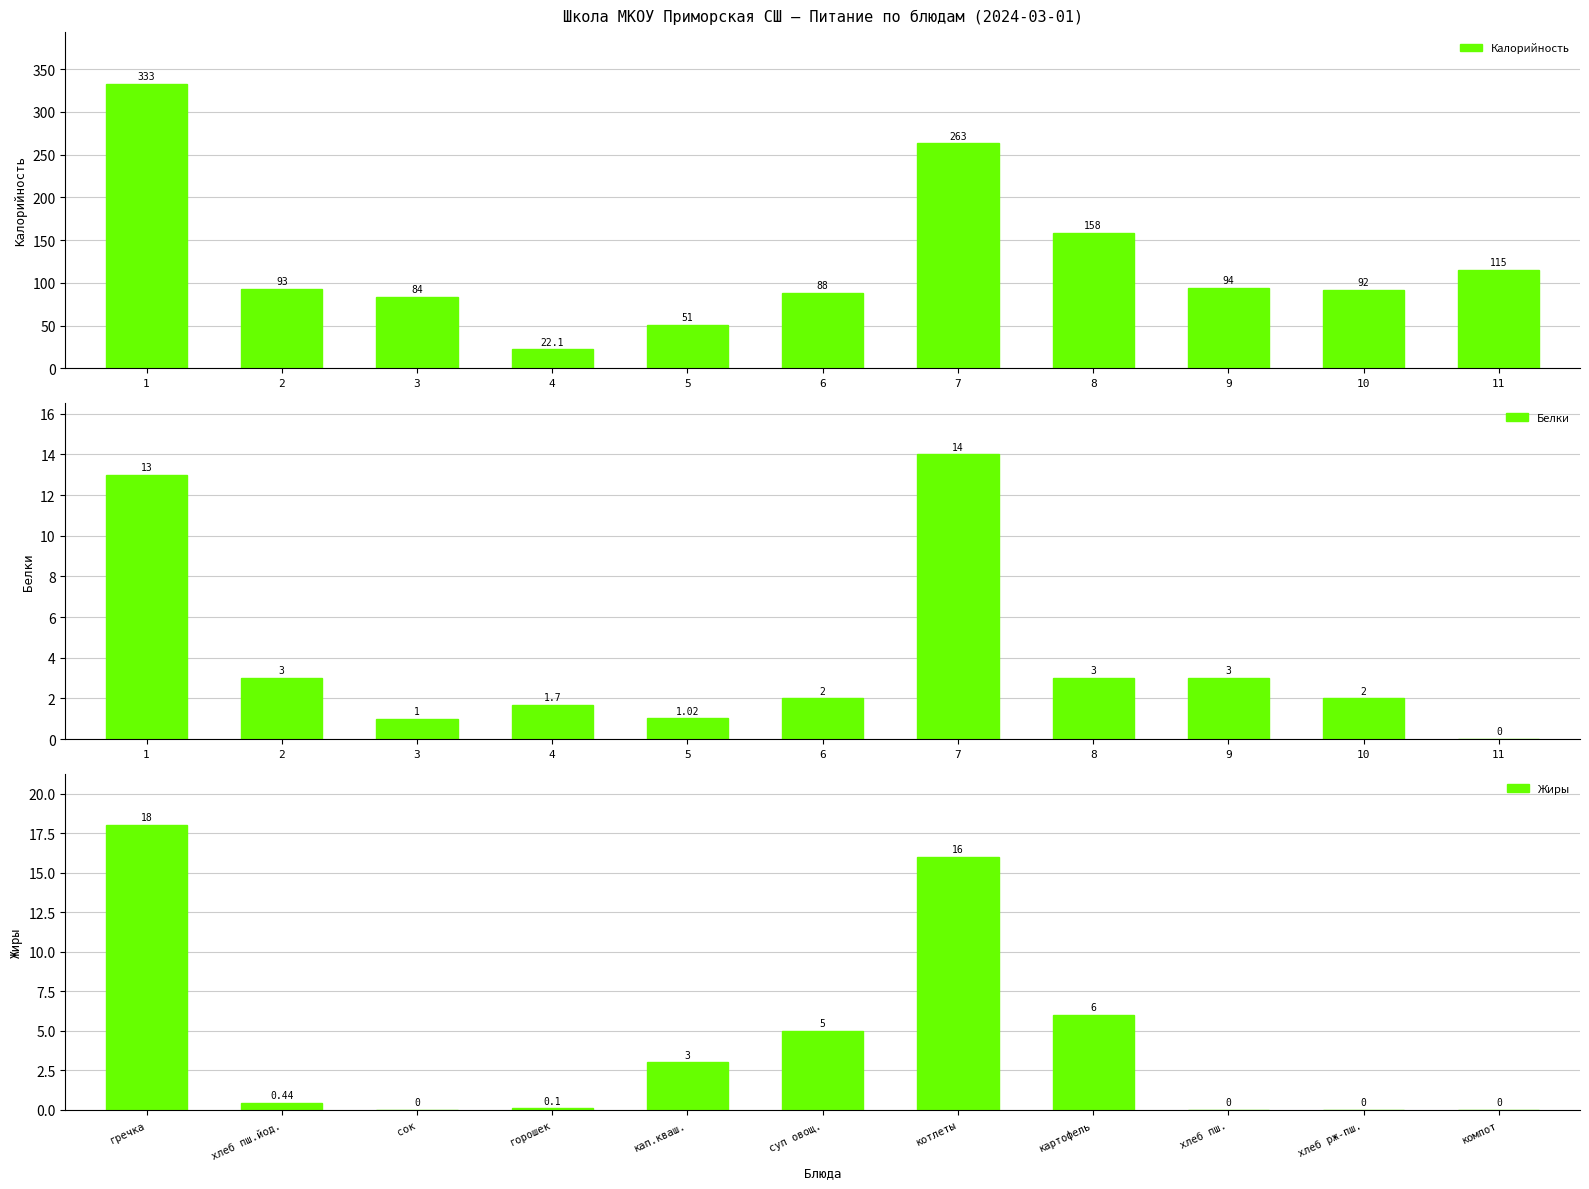

True or false: Калорийность has a value of 157.1 at 10.

False